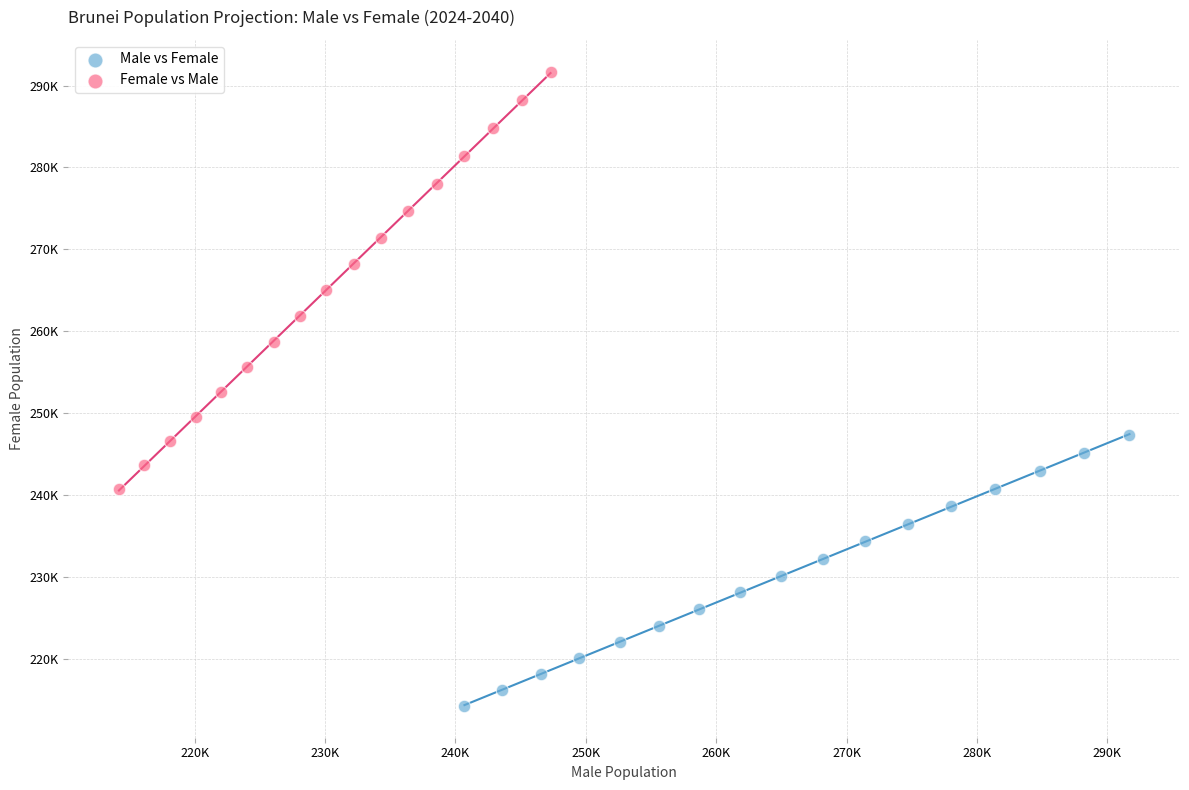

Which series reaches the minimum Y coordinate?

Male vs Female